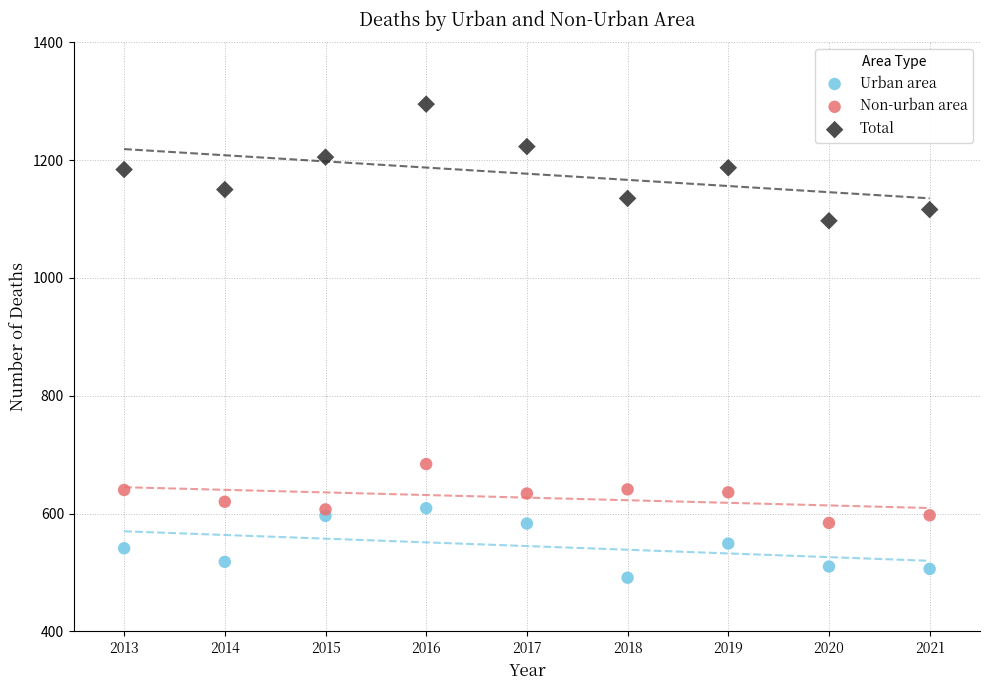

Across all data points, what is the range of X values (max minus min)?

8